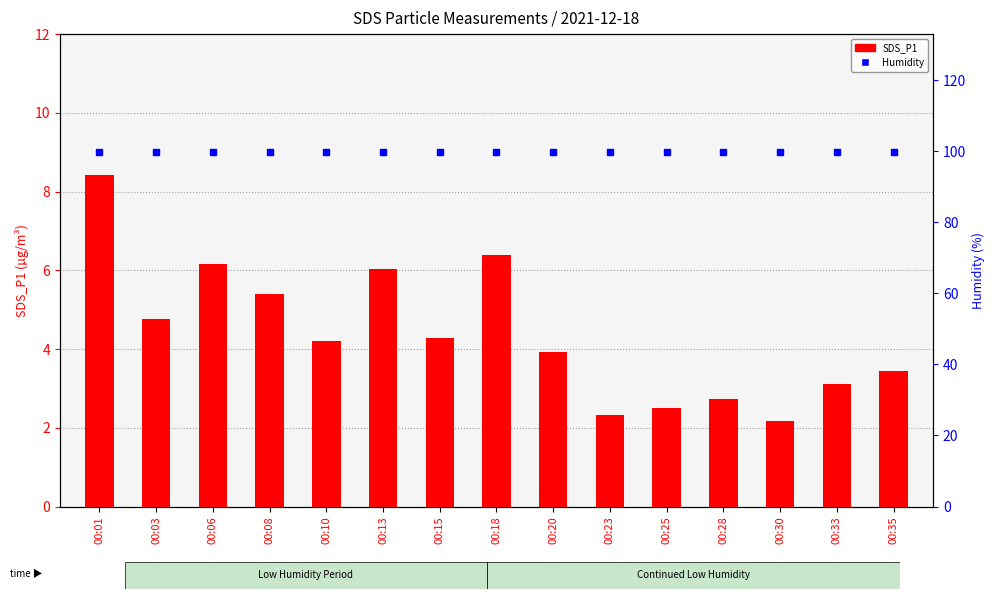

What is the sum of the Humidity values at 00:15 and 00:28?

199.8